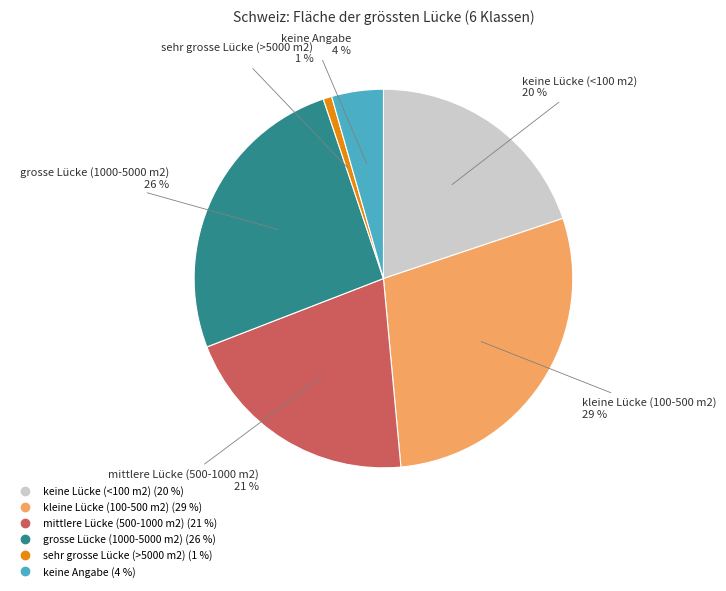

Rank the categories by value from highest to lowest.

kleine Lücke (100-500 m2), grosse Lücke (1000-5000 m2), mittlere Lücke (500-1000 m2), keine Lücke (<100 m2), keine Angabe, sehr grosse Lücke (>5000 m2)